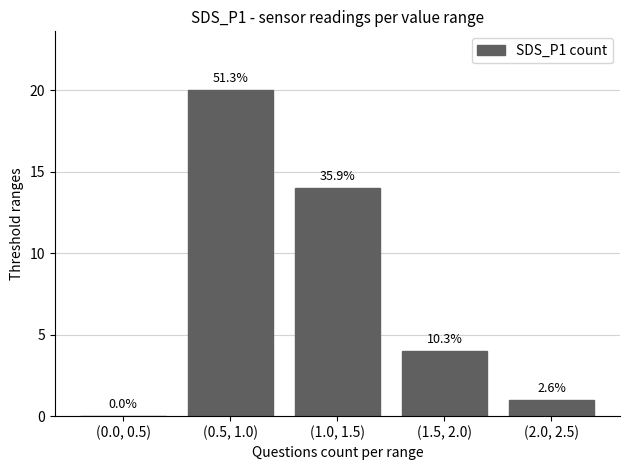

What is the sum of the values at (1.5, 2.0) and (1.0, 1.5)?

18